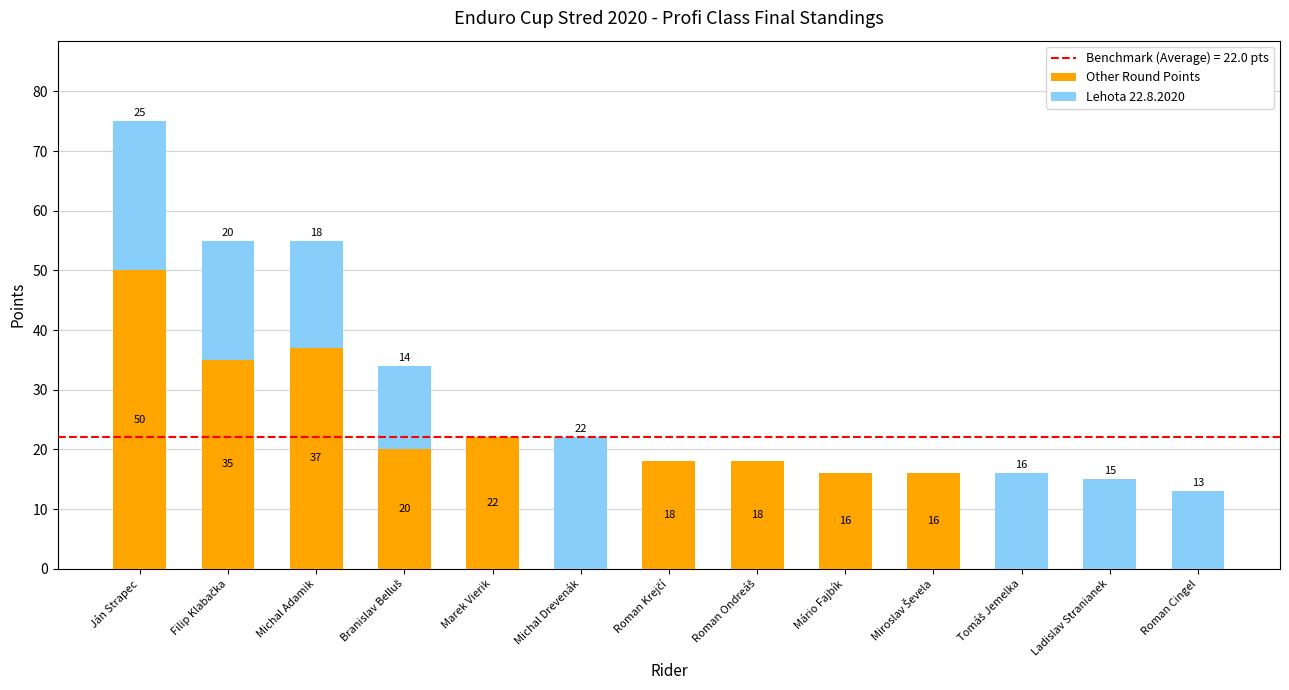

How many data points does each series have?

13